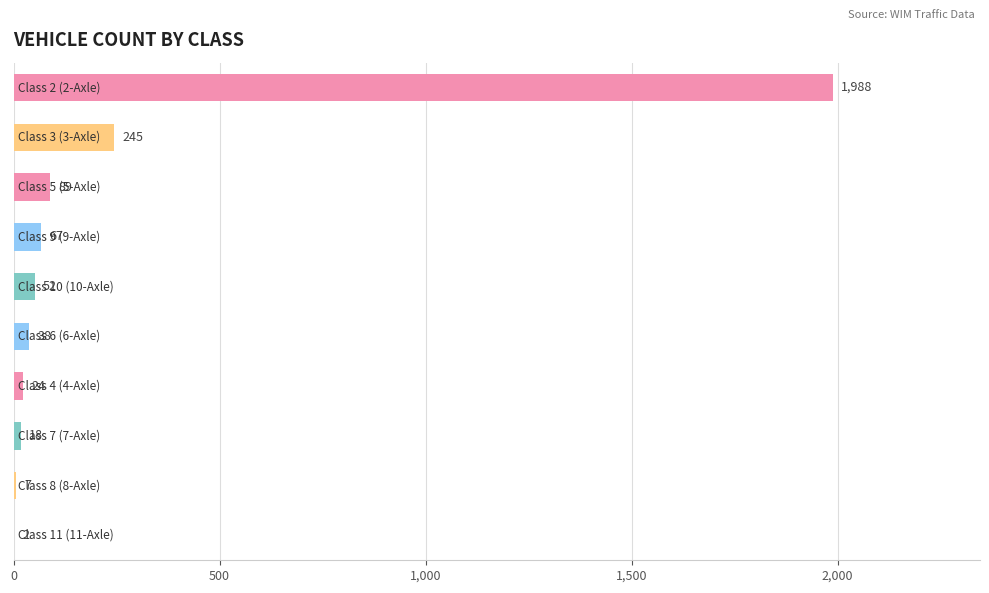

How many distinct data groups are displayed?

1